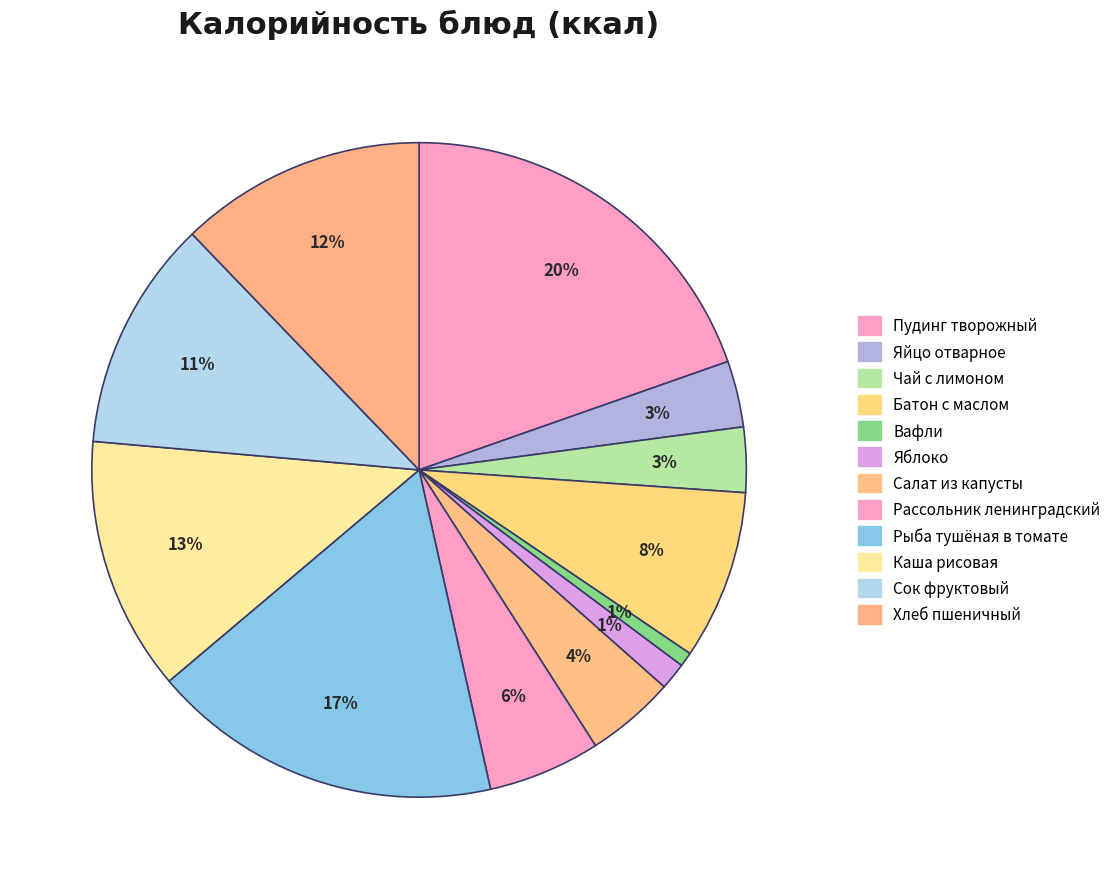

What is the change in value from Яблоко to Каша рисовая?

+216.2